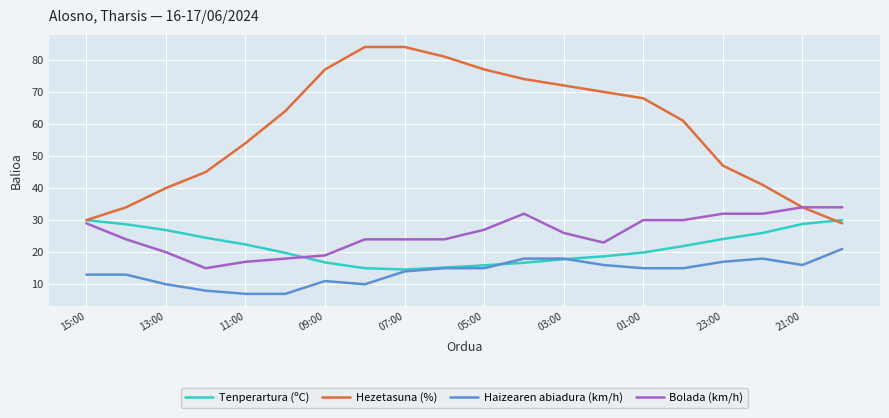

Which series has the largest total across all categories?

Hezetasuna (%)